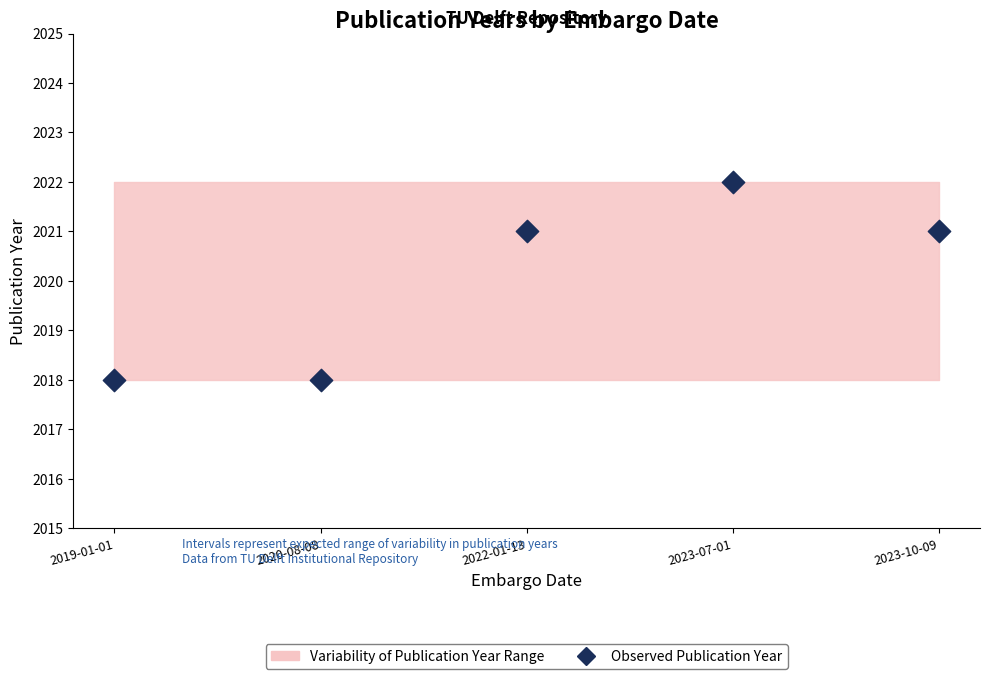

What is the average Y value?

2020